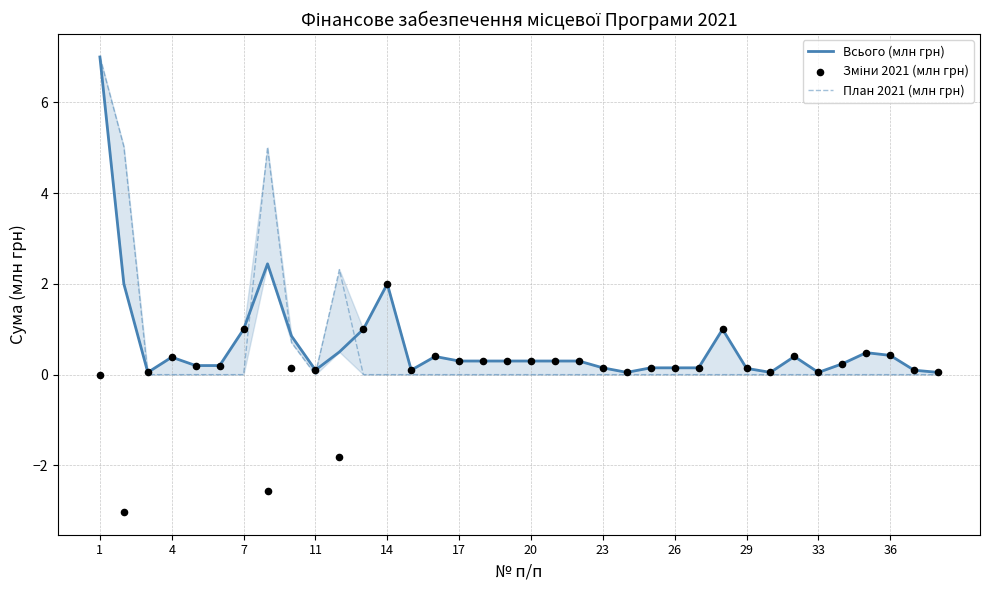

What are all the series names shown in the legend?

Всього (млн грн), План 2021 (млн грн), Зміни 2021 (млн грн)